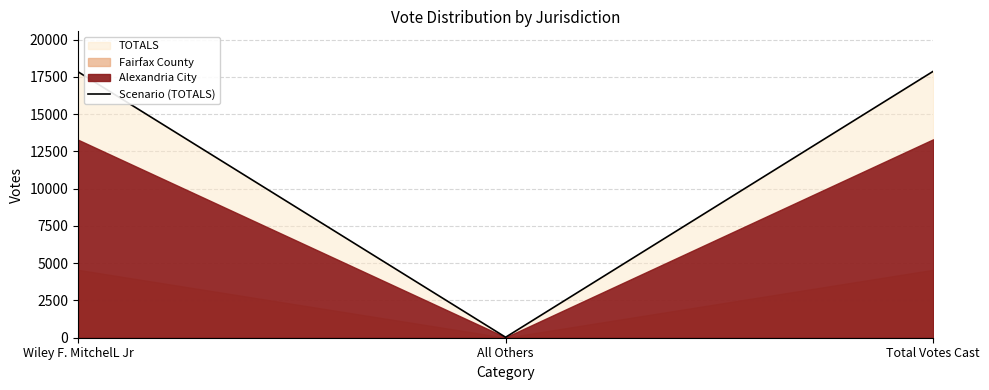

Rank the categories by value from lowest to highest.

All Others, Wiley F. MitchelL Jr, Total Votes Cast